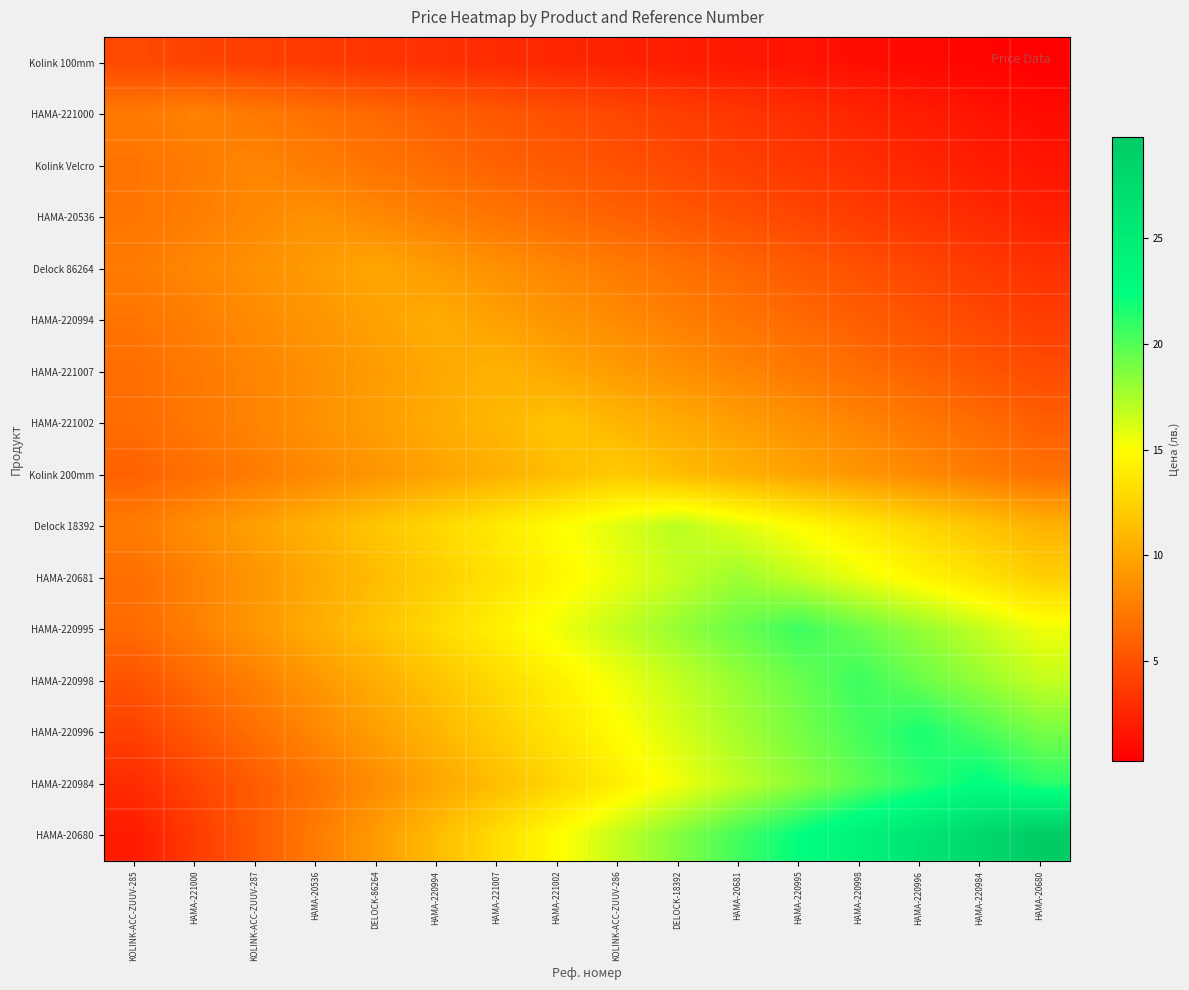

Reading left to right, what are all the values shown in this chart?

Kolink 100mm: KOLINK-ACC-ZUUV-285=4.5	HAMA-221000=4.2	KOLINK-ACC-ZUUV-287=3.9	HAMA-20536=3.7	DELOCK-86264=3.4	HAMA-220994=3.1	HAMA-221007=2.8	HAMA-221002=2.5	KOLINK-ACC-ZUUV-286=2.2	DELOCK-18392=2.0	HAMA-20681=1.7	HAMA-220995=1.4	HAMA-220998=1.1	HAMA-220996=0.8	HAMA-220984=0.6	HAMA-20680=0.3
HAMA-221000: KOLINK-ACC-ZUUV-285=7.4	HAMA-221000=7.8	KOLINK-ACC-ZUUV-287=7.4	HAMA-20536=6.9	DELOCK-86264=6.4	HAMA-220994=5.9	HAMA-221007=5.4	HAMA-221002=4.9	KOLINK-ACC-ZUUV-286=4.4	DELOCK-18392=3.9	HAMA-20681=3.4	HAMA-220995=2.9	HAMA-220998=2.5	HAMA-220996=2.0	HAMA-220984=1.5	HAMA-20680=1.0
Kolink Velcro: KOLINK-ACC-ZUUV-285=7.0	HAMA-221000=7.5	KOLINK-ACC-ZUUV-287=8.0	HAMA-20536=7.5	DELOCK-86264=7.0	HAMA-220994=6.5	HAMA-221007=6.0	HAMA-221002=5.5	KOLINK-ACC-ZUUV-286=5.0	DELOCK-18392=4.5	HAMA-20681=4.0	HAMA-220995=3.5	HAMA-220998=3.0	HAMA-220996=2.5	HAMA-220984=2.0	HAMA-20680=1.5
HAMA-20536: KOLINK-ACC-ZUUV-285=7.1	HAMA-221000=7.6	KOLINK-ACC-ZUUV-287=8.2	HAMA-20536=8.7	DELOCK-86264=8.2	HAMA-220994=7.6	HAMA-221007=7.1	HAMA-221002=6.6	KOLINK-ACC-ZUUV-286=6.0	DELOCK-18392=5.5	HAMA-20681=4.9	HAMA-220995=4.4	HAMA-220998=3.8	HAMA-220996=3.3	HAMA-220984=2.7	HAMA-20680=2.2
Delock 86264: KOLINK-ACC-ZUUV-285=7.5	HAMA-221000=8.1	KOLINK-ACC-ZUUV-287=8.7	HAMA-20536=9.3	DELOCK-86264=9.9	HAMA-220994=9.3	HAMA-221007=8.7	HAMA-221002=8.1	KOLINK-ACC-ZUUV-286=7.5	DELOCK-18392=6.8	HAMA-20681=6.2	HAMA-220995=5.6	HAMA-220998=5.0	HAMA-220996=4.4	HAMA-220984=3.7	HAMA-20680=3.1
HAMA-220994: KOLINK-ACC-ZUUV-285=7.0	HAMA-221000=7.7	KOLINK-ACC-ZUUV-287=8.3	HAMA-20536=9.0	DELOCK-86264=9.6	HAMA-220994=10.2	HAMA-221007=9.6	HAMA-221002=9.0	KOLINK-ACC-ZUUV-286=8.3	DELOCK-18392=7.7	HAMA-20681=7.0	HAMA-220995=6.4	HAMA-220998=5.8	HAMA-220996=5.1	HAMA-220984=4.5	HAMA-20680=3.8
HAMA-221007: KOLINK-ACC-ZUUV-285=6.7	HAMA-221000=7.3	KOLINK-ACC-ZUUV-287=8.0	HAMA-20536=8.7	DELOCK-86264=9.3	HAMA-220994=10.0	HAMA-221007=10.7	HAMA-221002=10.0	KOLINK-ACC-ZUUV-286=9.3	DELOCK-18392=8.7	HAMA-20681=8.0	HAMA-220995=7.3	HAMA-220998=6.7	HAMA-220996=6.0	HAMA-220984=5.3	HAMA-20680=4.7
HAMA-221002: KOLINK-ACC-ZUUV-285=6.5	HAMA-221000=7.3	KOLINK-ACC-ZUUV-287=8.0	HAMA-20536=8.7	DELOCK-86264=9.4	HAMA-220994=10.2	HAMA-221007=10.9	HAMA-221002=11.6	KOLINK-ACC-ZUUV-286=10.9	DELOCK-18392=10.2	HAMA-20681=9.4	HAMA-220995=8.7	HAMA-220998=8.0	HAMA-220996=7.3	HAMA-220984=6.5	HAMA-20680=5.8
Kolink 200mm: KOLINK-ACC-ZUUV-285=6.0	HAMA-221000=6.8	KOLINK-ACC-ZUUV-287=7.5	HAMA-20536=8.2	DELOCK-86264=9.0	HAMA-220994=9.8	HAMA-221007=10.5	HAMA-221002=11.2	KOLINK-ACC-ZUUV-286=12.0	DELOCK-18392=11.2	HAMA-20681=10.5	HAMA-220995=9.8	HAMA-220998=9.0	HAMA-220996=8.2	HAMA-220984=7.5	HAMA-20680=6.8
Delock 18392: KOLINK-ACC-ZUUV-285=7.4	HAMA-221000=8.5	KOLINK-ACC-ZUUV-287=9.6	HAMA-20536=10.6	DELOCK-86264=11.7	HAMA-220994=12.8	HAMA-221007=13.8	HAMA-221002=14.9	KOLINK-ACC-ZUUV-286=16.0	DELOCK-18392=17.0	HAMA-20681=16.0	HAMA-220995=14.9	HAMA-220998=13.8	HAMA-220996=12.8	HAMA-220984=11.7	HAMA-20680=10.6
HAMA-20681: KOLINK-ACC-ZUUV-285=6.7	HAMA-221000=7.8	KOLINK-ACC-ZUUV-287=8.9	HAMA-20536=10.1	DELOCK-86264=11.2	HAMA-220994=12.3	HAMA-221007=13.4	HAMA-221002=14.5	KOLINK-ACC-ZUUV-286=15.6	DELOCK-18392=16.8	HAMA-20681=17.9	HAMA-220995=16.8	HAMA-220998=15.6	HAMA-220996=14.5	HAMA-220984=13.4	HAMA-20680=12.3
HAMA-220995: KOLINK-ACC-ZUUV-285=6.5	HAMA-221000=7.7	KOLINK-ACC-ZUUV-287=9.0	HAMA-20536=10.3	DELOCK-86264=11.6	HAMA-220994=12.9	HAMA-221007=14.2	HAMA-221002=15.5	KOLINK-ACC-ZUUV-286=16.8	DELOCK-18392=18.1	HAMA-20681=19.4	HAMA-220995=20.7	HAMA-220998=19.4	HAMA-220996=18.1	HAMA-220984=16.8	HAMA-20680=15.5
HAMA-220998: KOLINK-ACC-ZUUV-285=5.2	HAMA-221000=6.5	KOLINK-ACC-ZUUV-287=7.7	HAMA-20536=9.0	DELOCK-86264=10.3	HAMA-220994=11.6	HAMA-221007=12.9	HAMA-221002=14.2	KOLINK-ACC-ZUUV-286=15.5	DELOCK-18392=16.8	HAMA-20681=18.1	HAMA-220995=19.4	HAMA-220998=20.7	HAMA-220996=19.4	HAMA-220984=18.1	HAMA-20680=16.8
HAMA-220996: KOLINK-ACC-ZUUV-285=4.1	HAMA-221000=5.4	KOLINK-ACC-ZUUV-287=6.8	HAMA-20536=8.1	DELOCK-86264=9.5	HAMA-220994=10.8	HAMA-221007=12.2	HAMA-221002=13.5	KOLINK-ACC-ZUUV-286=14.9	DELOCK-18392=16.3	HAMA-20681=17.6	HAMA-220995=19.0	HAMA-220998=20.3	HAMA-220996=21.7	HAMA-220984=20.3	HAMA-20680=19.0
HAMA-220984: KOLINK-ACC-ZUUV-285=2.8	HAMA-221000=4.2	KOLINK-ACC-ZUUV-287=5.6	HAMA-20536=7.0	DELOCK-86264=8.5	HAMA-220994=9.9	HAMA-221007=11.3	HAMA-221002=12.7	KOLINK-ACC-ZUUV-286=14.1	DELOCK-18392=15.5	HAMA-20681=16.9	HAMA-220995=18.3	HAMA-220998=19.7	HAMA-220996=21.1	HAMA-220984=22.5	HAMA-20680=21.1
HAMA-20680: KOLINK-ACC-ZUUV-285=1.9	HAMA-221000=3.7	KOLINK-ACC-ZUUV-287=5.6	HAMA-20536=7.4	DELOCK-86264=9.3	HAMA-220994=11.2	HAMA-221007=13.0	HAMA-221002=14.9	KOLINK-ACC-ZUUV-286=16.8	DELOCK-18392=18.6	HAMA-20681=20.5	HAMA-220995=22.3	HAMA-220998=24.2	HAMA-220996=26.1	HAMA-220984=27.9	HAMA-20680=29.8